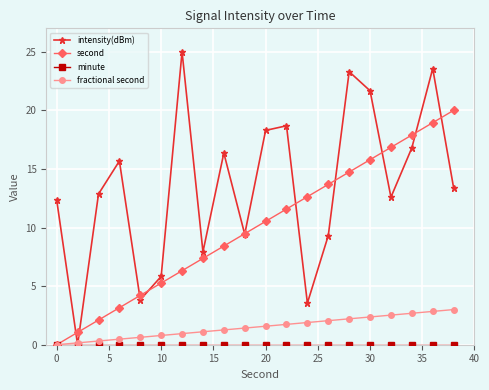

True or false: minute and fractional second cross at least once.

False